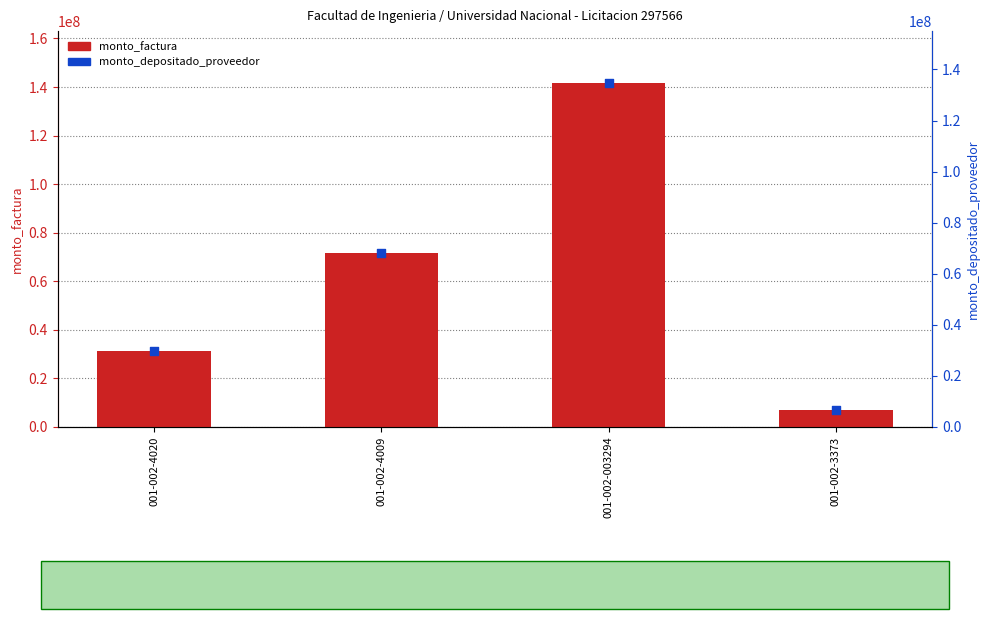

Which series has the largest Y range (max minus min)?

monto_factura